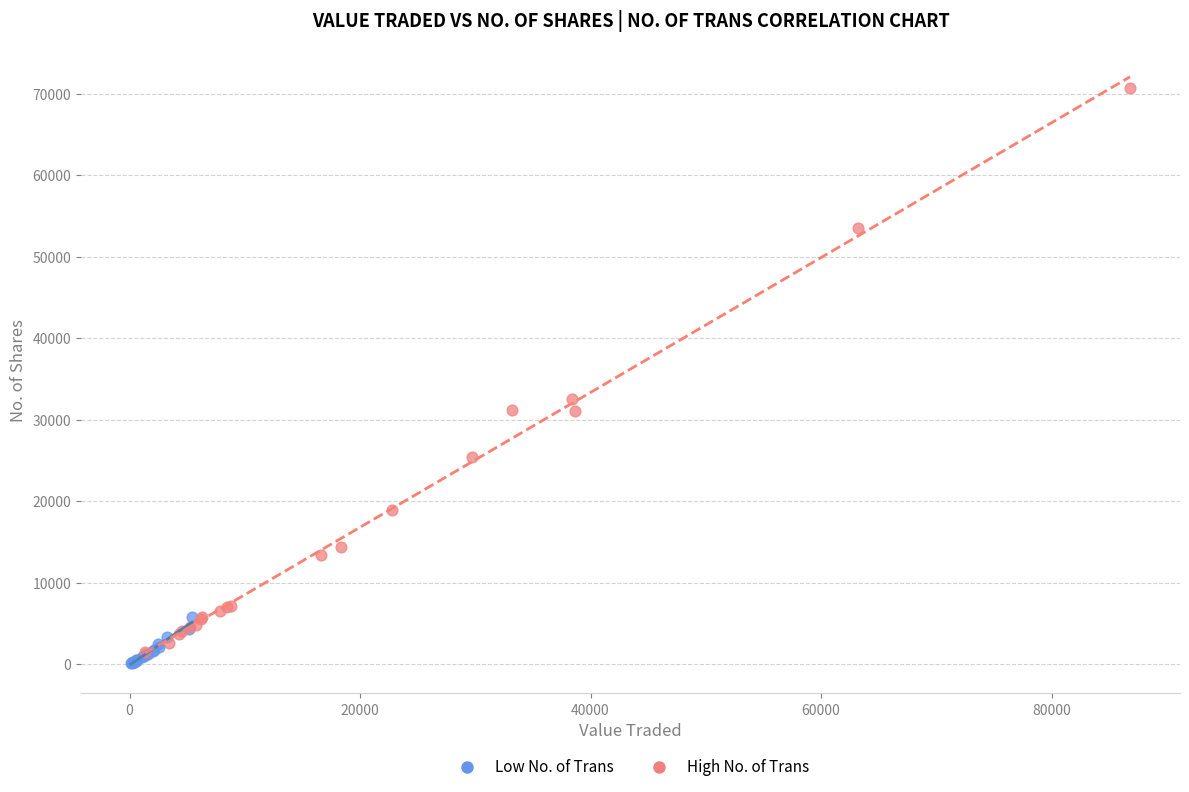

Which series has the widest spread of Y values?

High No. of Trans